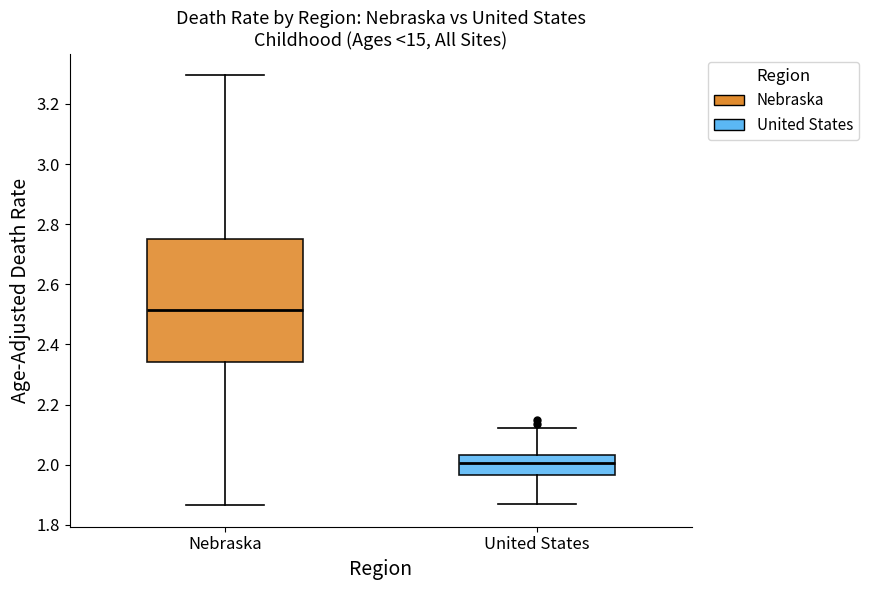

Reading left to right, transcribe this box plot: for each box, give where its median line is, the range the box spans, and where its two whiskers end, as read against the y-axis. The values are not printed on the chart, so give them approximately, as read against the axis.

Nebraska: median 2.52, box 2.34 to 2.76, whiskers 1.86 to 3.30
United States: median 2.00, box 1.96 to 2.04, whiskers 1.86 to 2.12